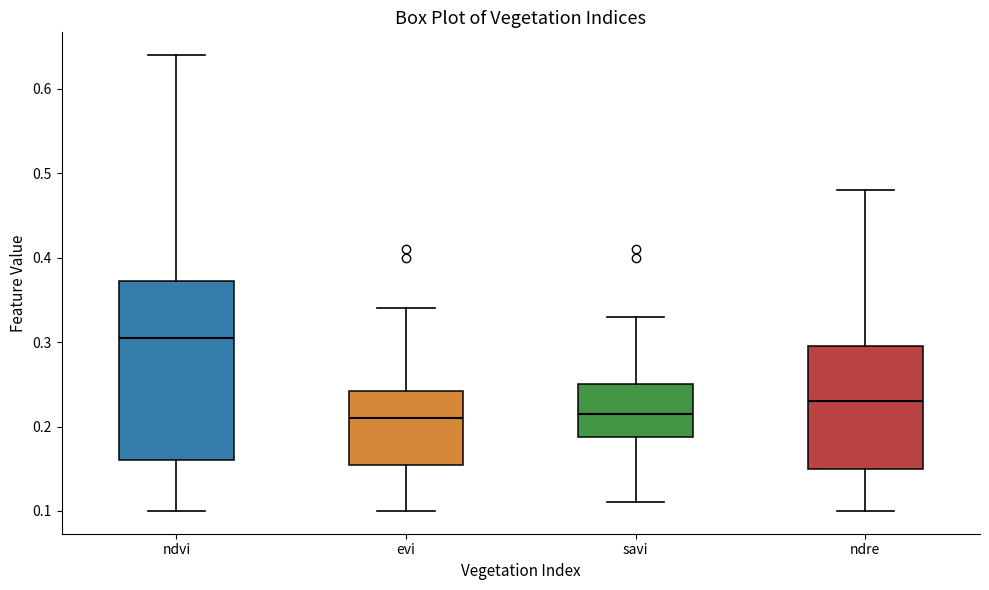

Reading left to right, transcribe this box plot: for each box, give where its median line is, the range the box spans, and where its two whiskers end, as read against the y-axis. The values are not printed on the chart, so give them approximately, as read against the axis.

ndvi: median 0.31, box 0.16 to 0.37, whiskers 0.10 to 0.64
evi: median 0.21, box 0.16 to 0.24, whiskers 0.10 to 0.34
savi: median 0.22, box 0.19 to 0.25, whiskers 0.11 to 0.33
ndre: median 0.23, box 0.15 to 0.30, whiskers 0.10 to 0.48